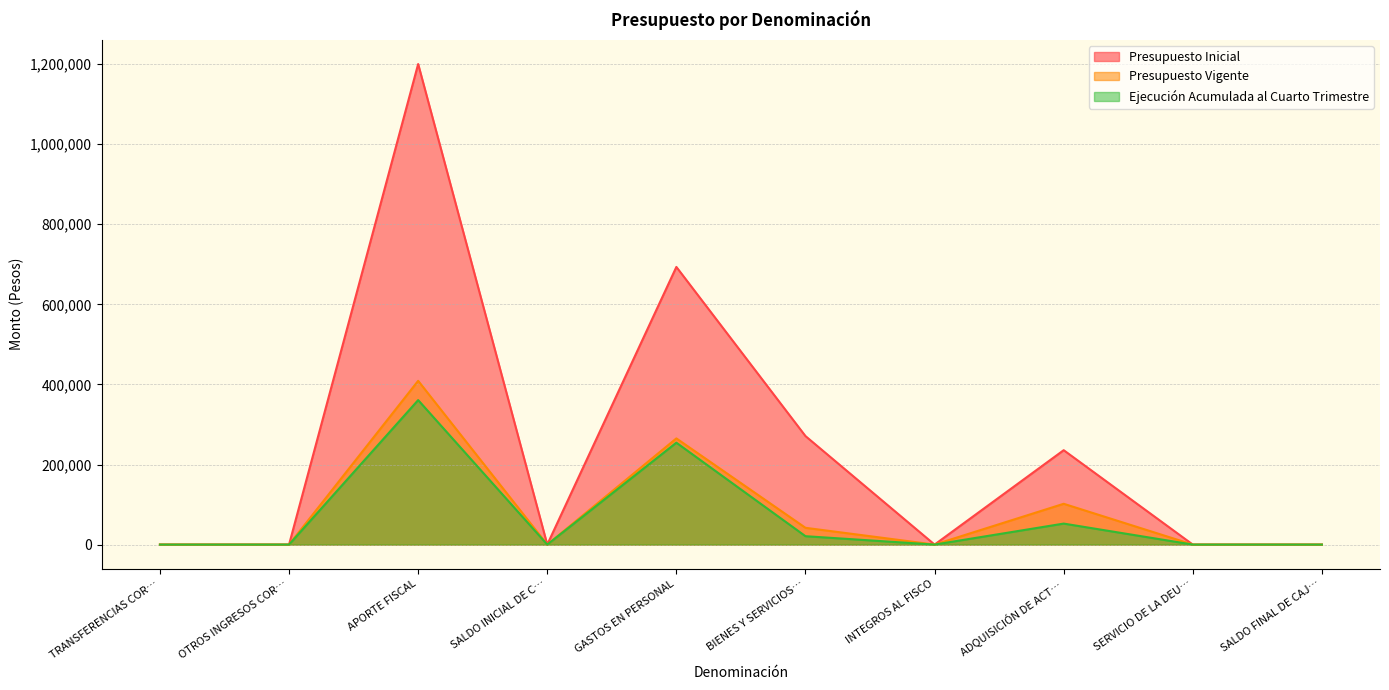

Reading right to left, what are all the values shown in this chart?

Presupuesto Inicial: 10	10	235790	20	271017	693501	10	1200308	20	10
Presupuesto Vigente: 10	10	101902	20	41893	265245	10	409040	20	10
Ejecución Acumulada al Cuarto Trimestre: 0	0	52438	0	20942	254522	0	360904	0	0